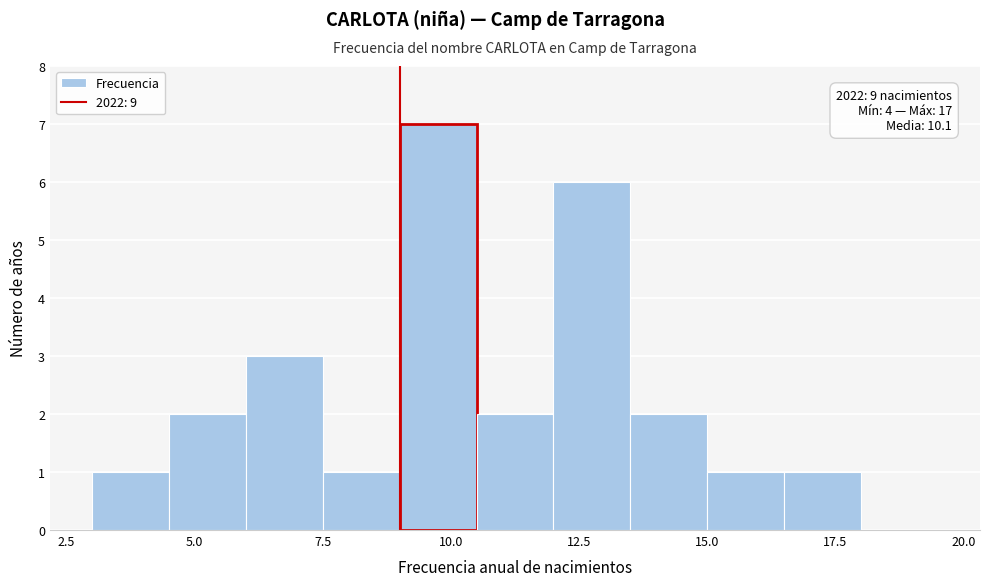

Around what value on the x-axis is the tallest bar? Give the approximate position of its centre, as read against the axis.

10.0